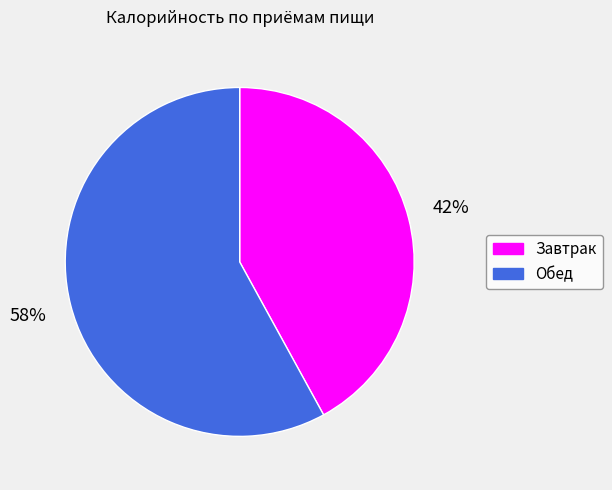

To the nearest percent, what is the difference between the largest and smallest slice percentages?

16%